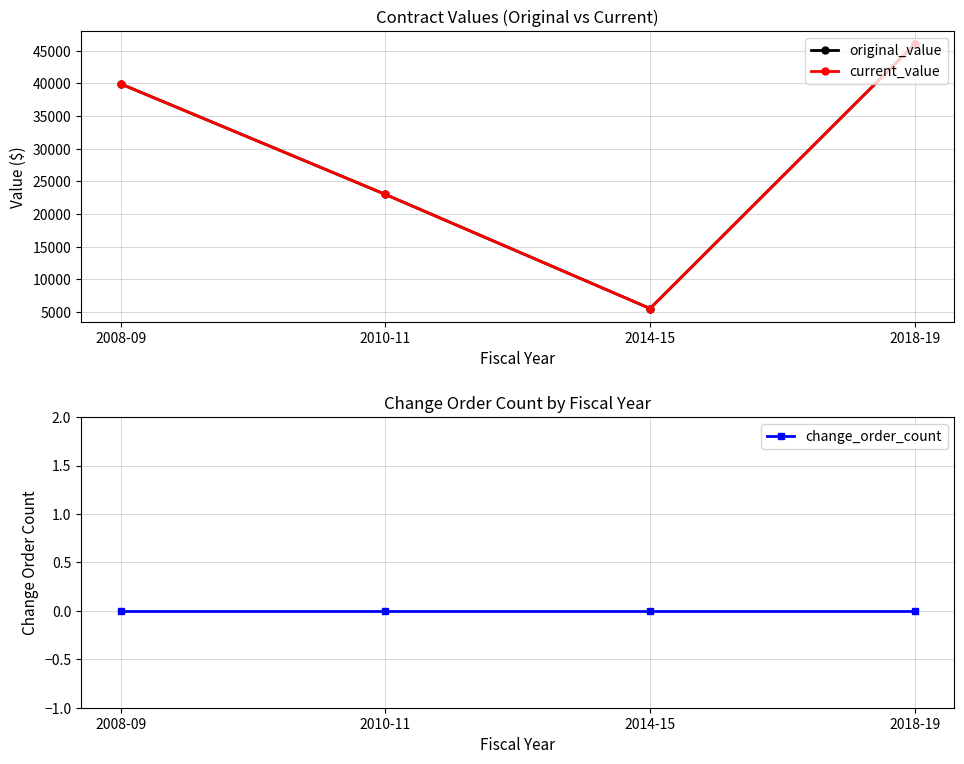

Rank the series at 2010-11 from highest to lowest value.

original_value, current_value, change_order_count